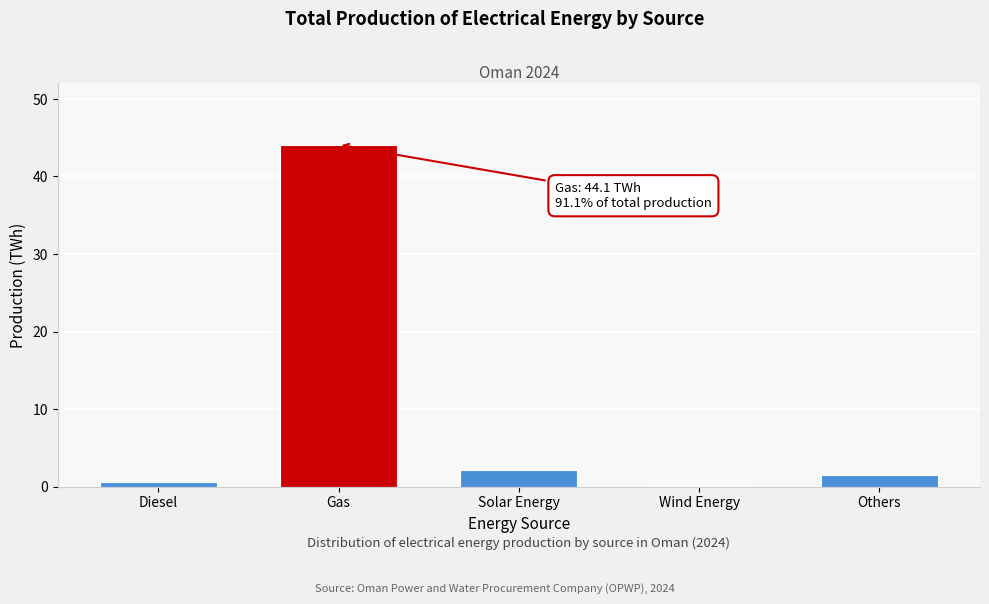

What is the change in value from Gas to Others?

-42.6